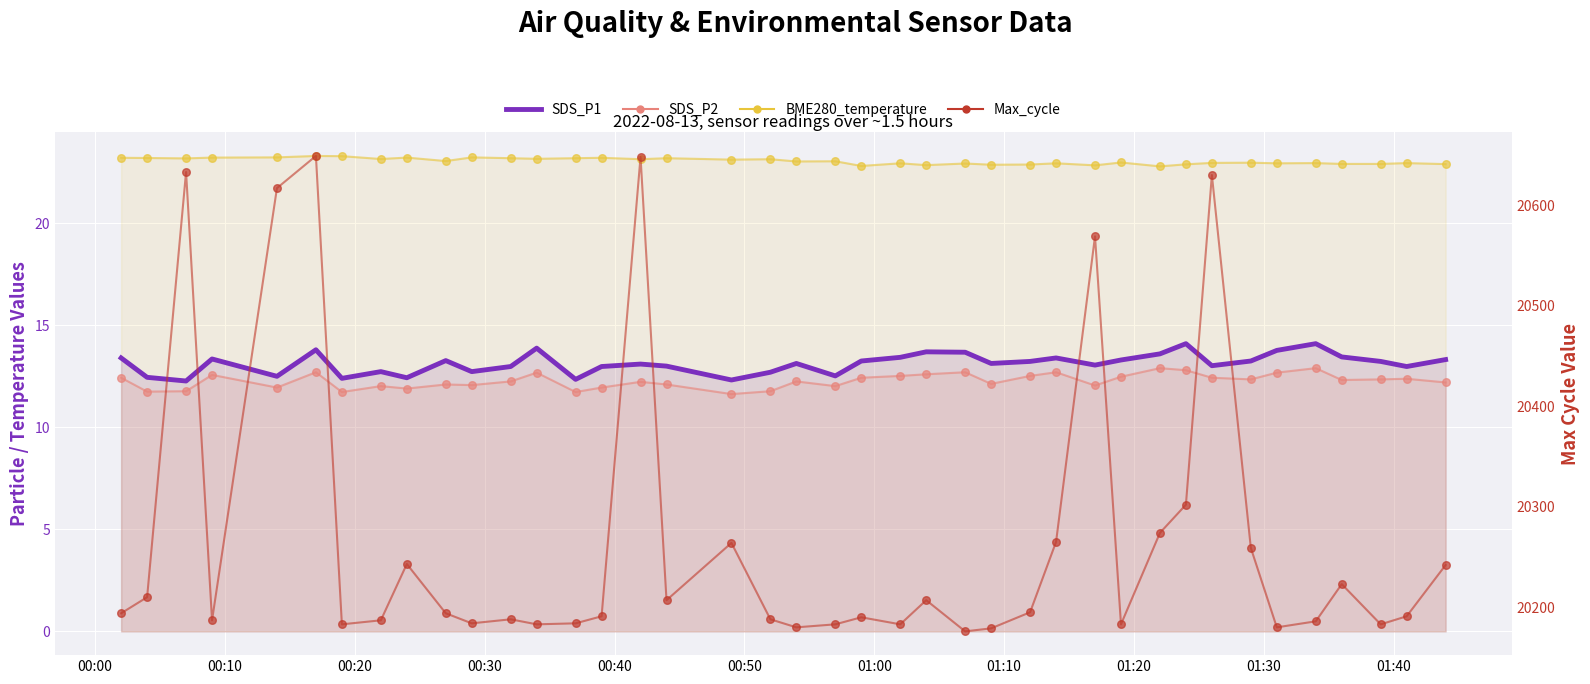

What are all the series names shown in the legend?

SDS_P1, SDS_P2, BME280_temperature, Max_cycle